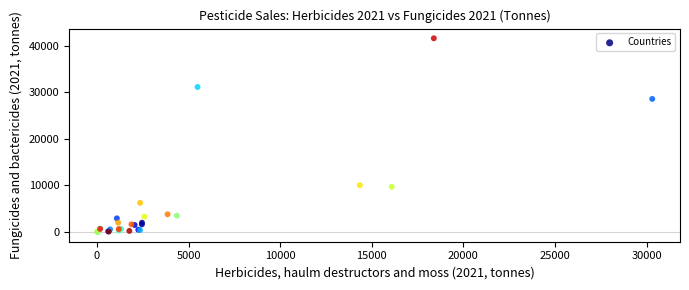

What Y value in the scatter plot is closest to 20778?

28550.5